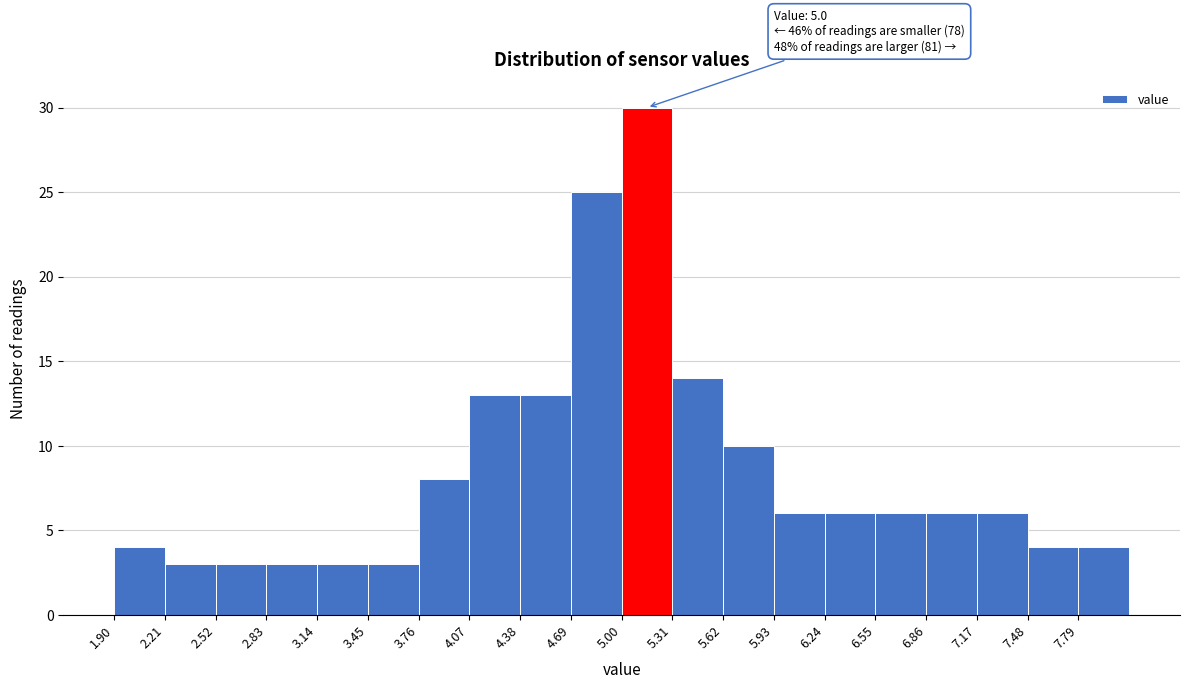

Which range on the x-axis has the tallest bar?

5.00 to 5.31